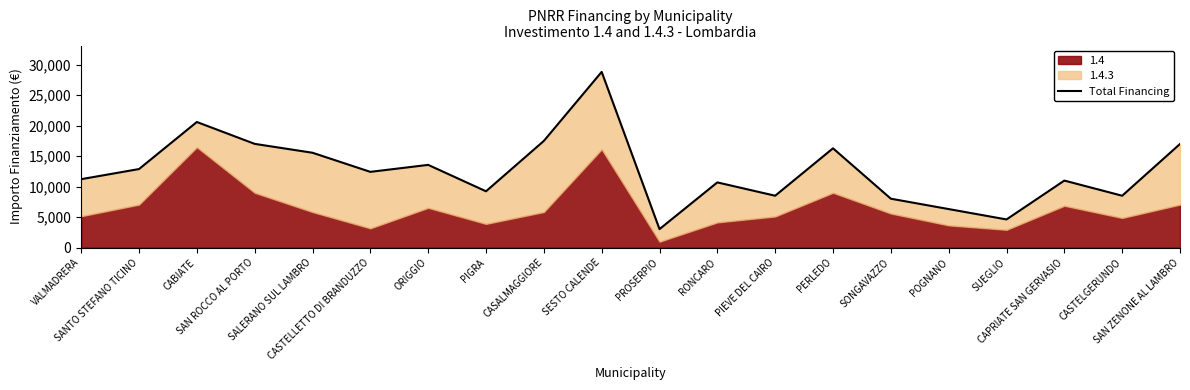

The value at CAPRIATE SAN GERVASIO is 10991. True or false?

True